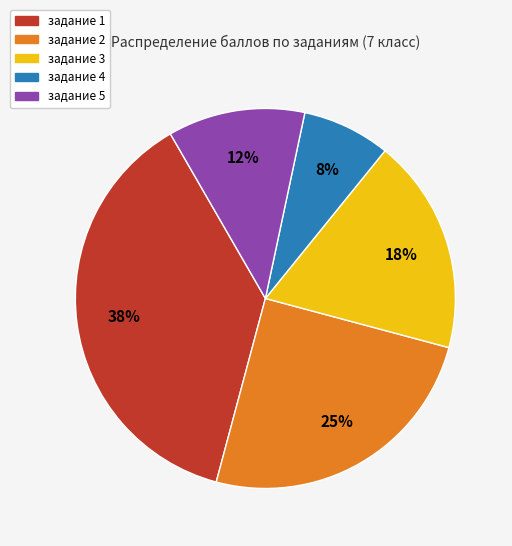

Is there a majority slice in this chart?

No